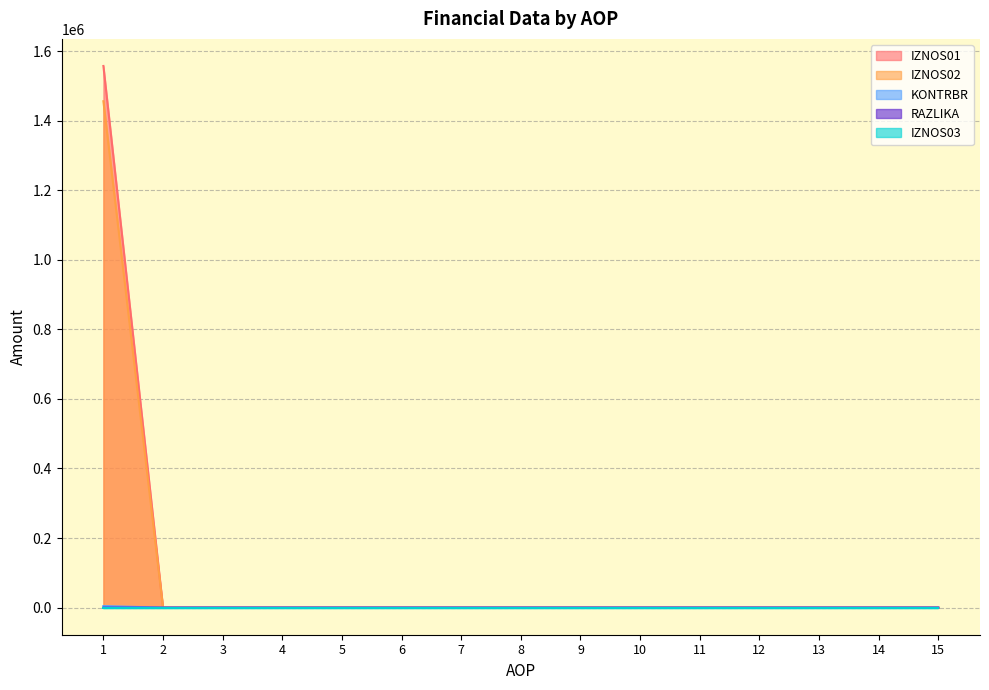

Which has a higher value, 12 or 1?

1